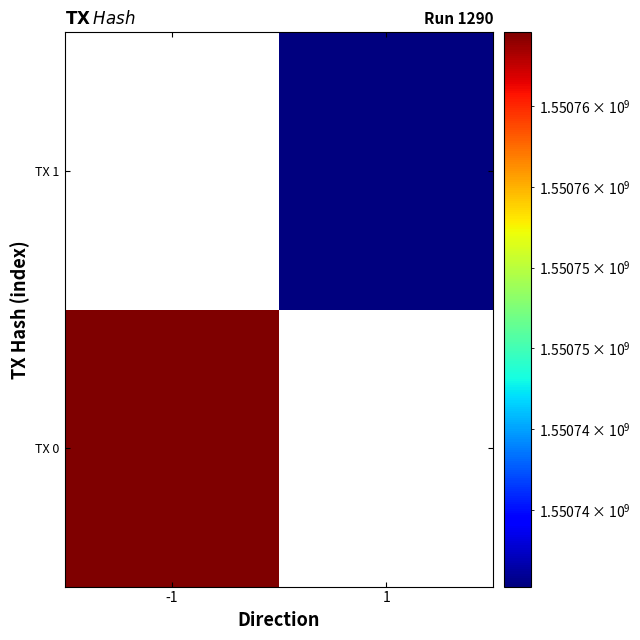

Rank the series at 1 from highest to lowest value.

TX 0, TX 1